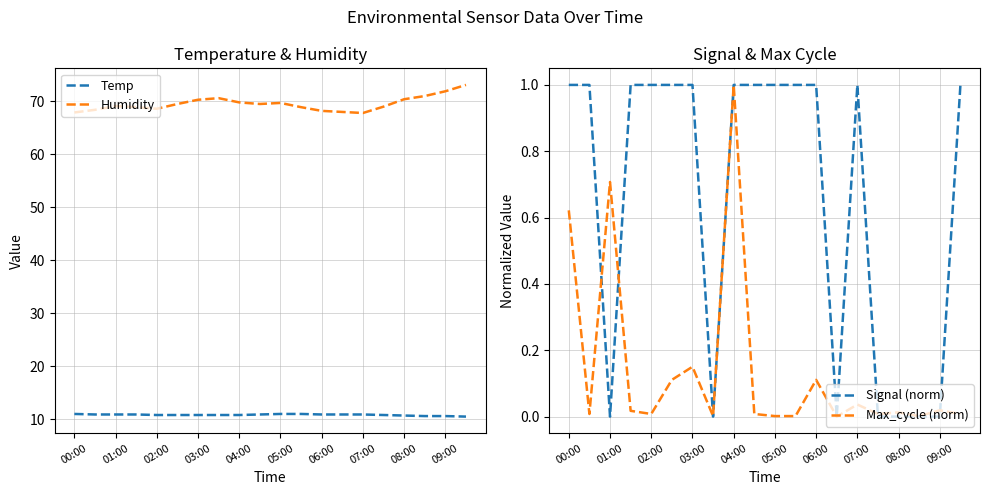

True or false: Temp and Humidity intersect in this chart.

False